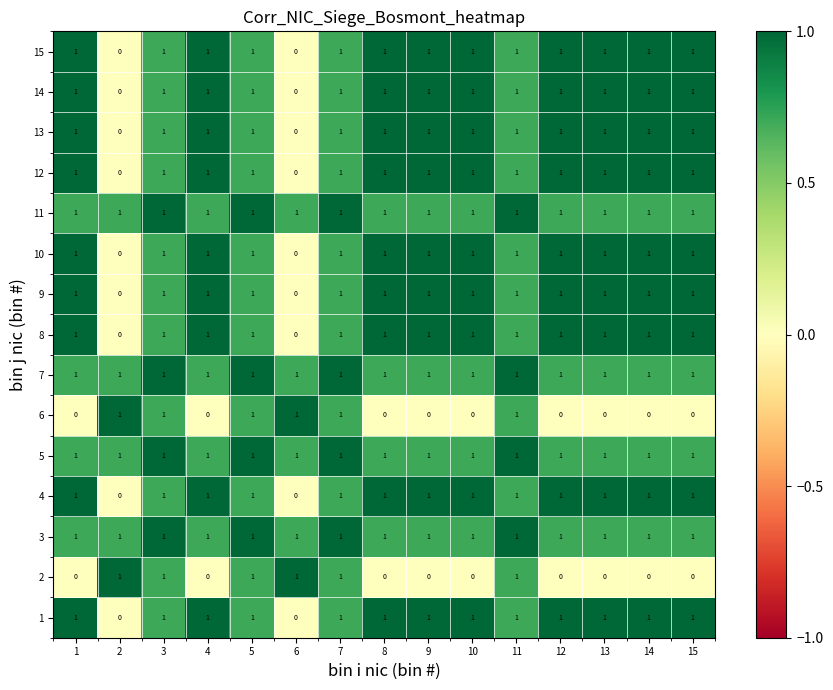

Is it true that 11 equals 1 at 6?

True